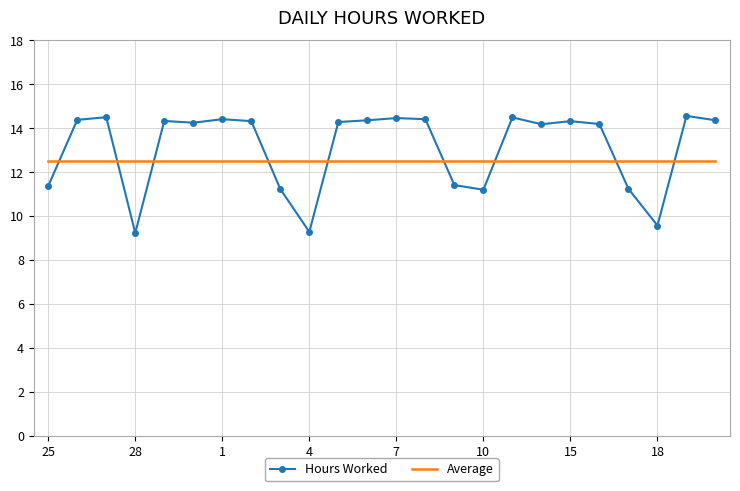

What is the minimum value shown in the chart?

9.2